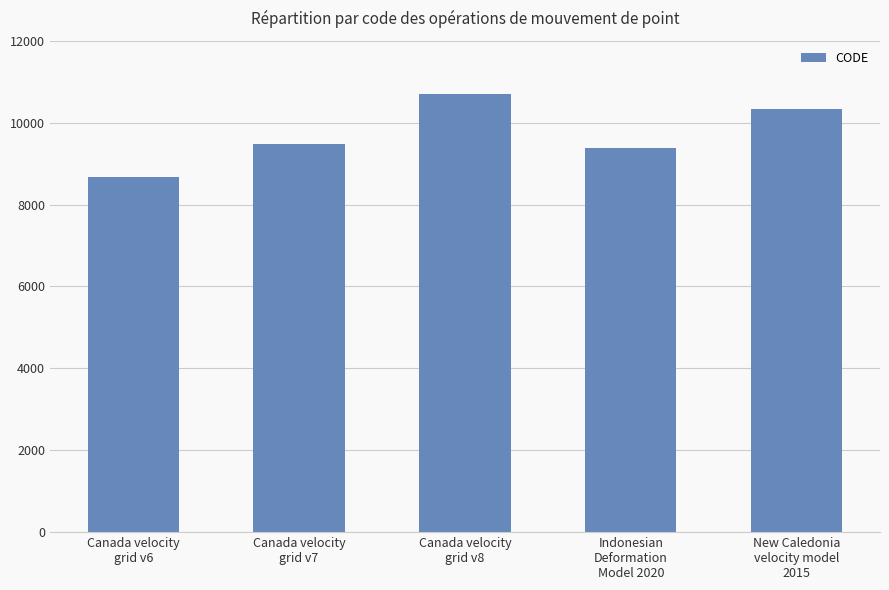

How many data points does each series have?

5